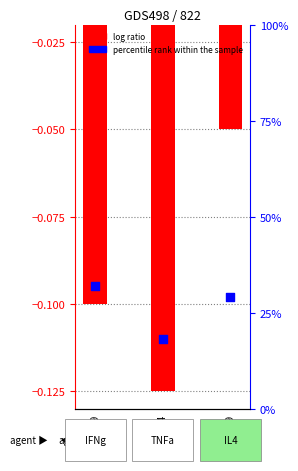

What are all the series names shown in the legend?

log ratio, percentile rank within the sample